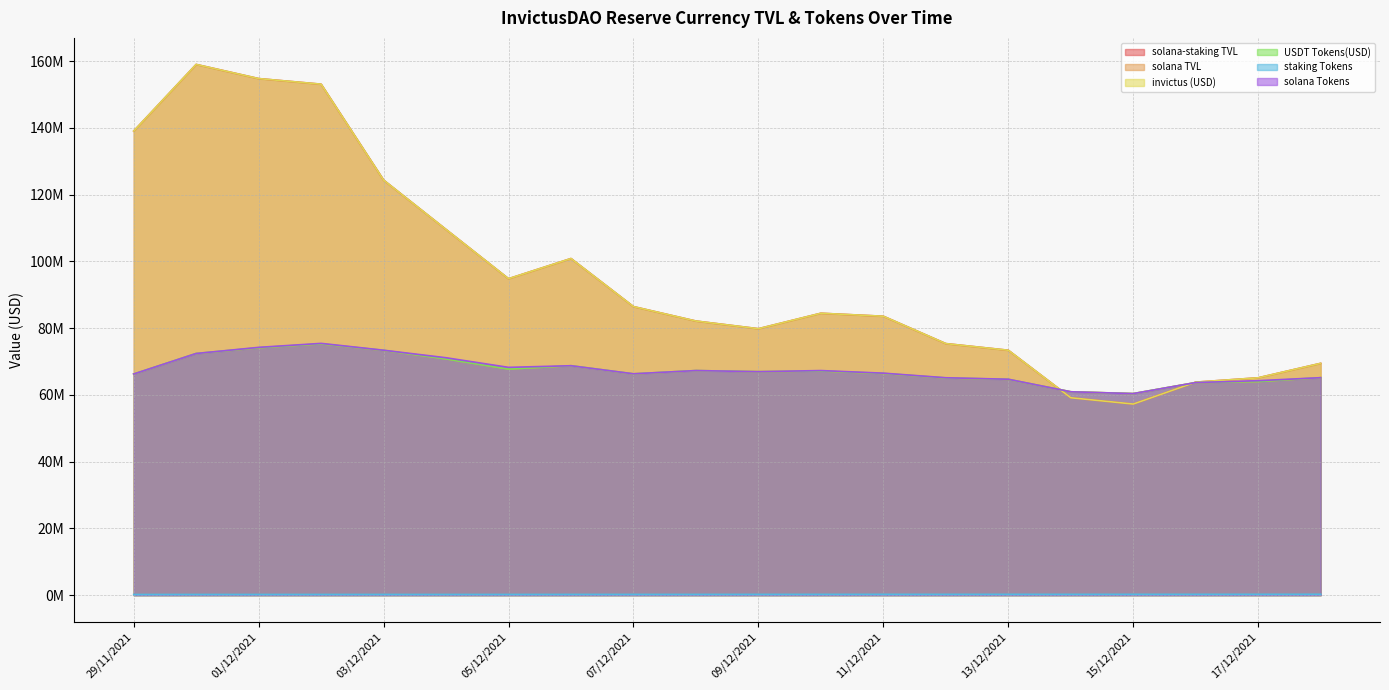

What is the maximum value for invictus (USD)?

158989811.8